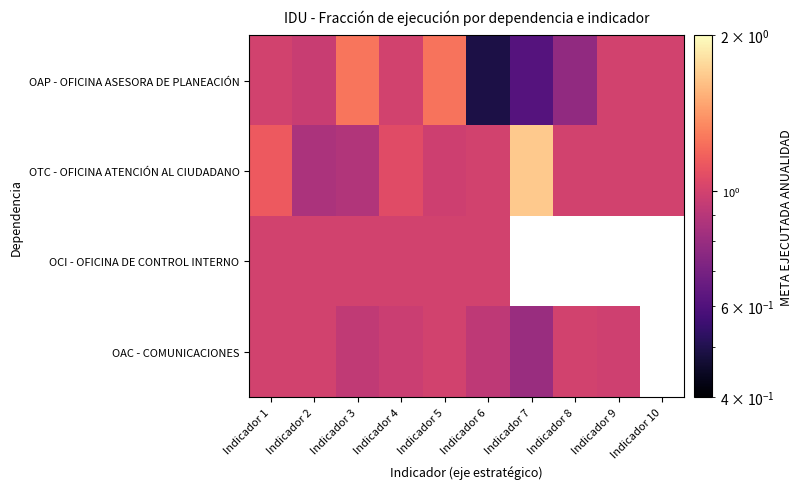

At which category does the chart reach its minimum across all series?

Indicador 6